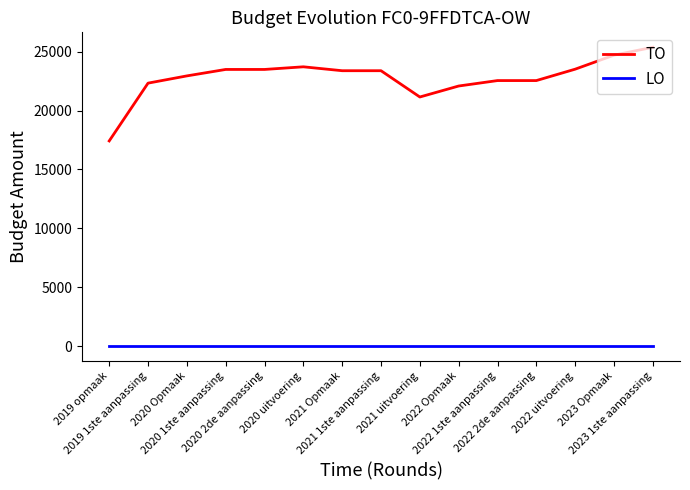

Which series has the widest spread of values?

TO